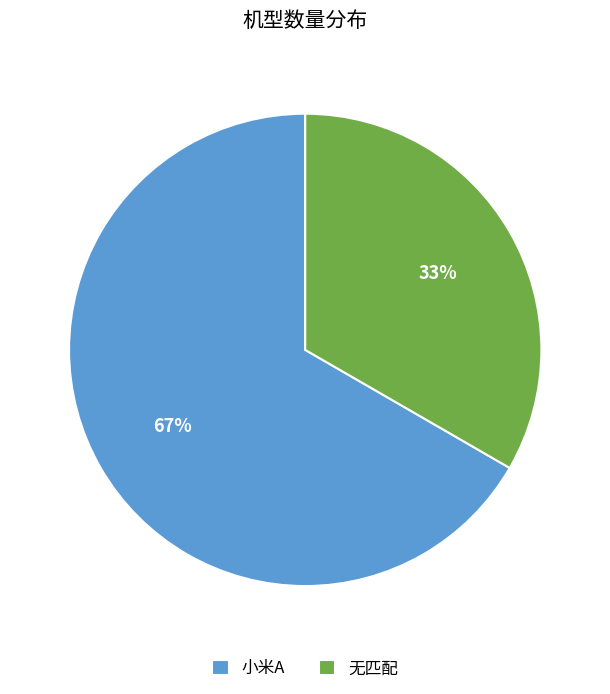

Is it true that 无匹配 is 45% of the pie?

False